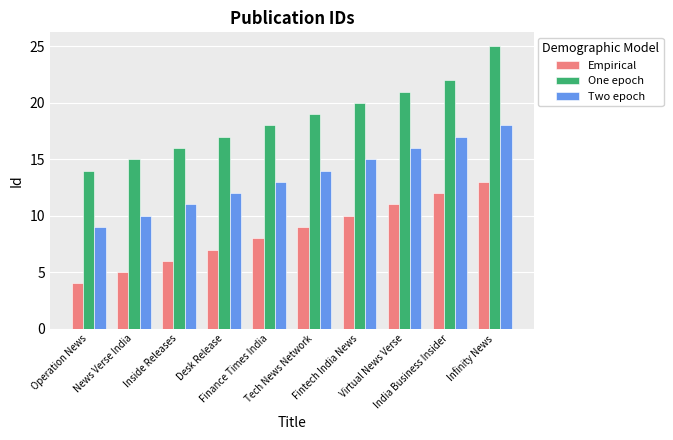

What is the sum of the Empirical values at News Verse India and Infinity News?

18